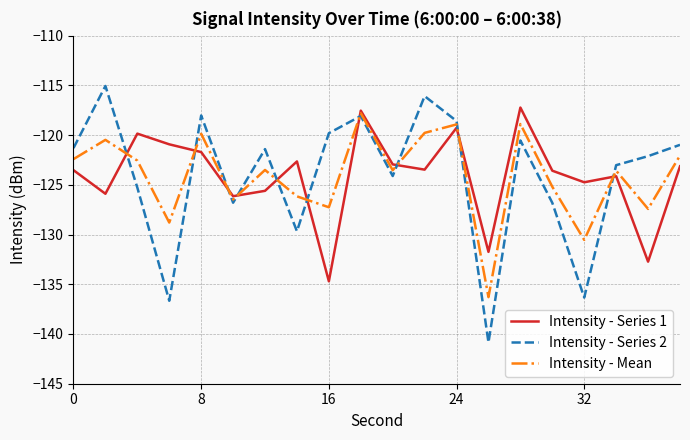

True or false: Intensity - Series 1 and Intensity - Series 2 cross at least once.

True